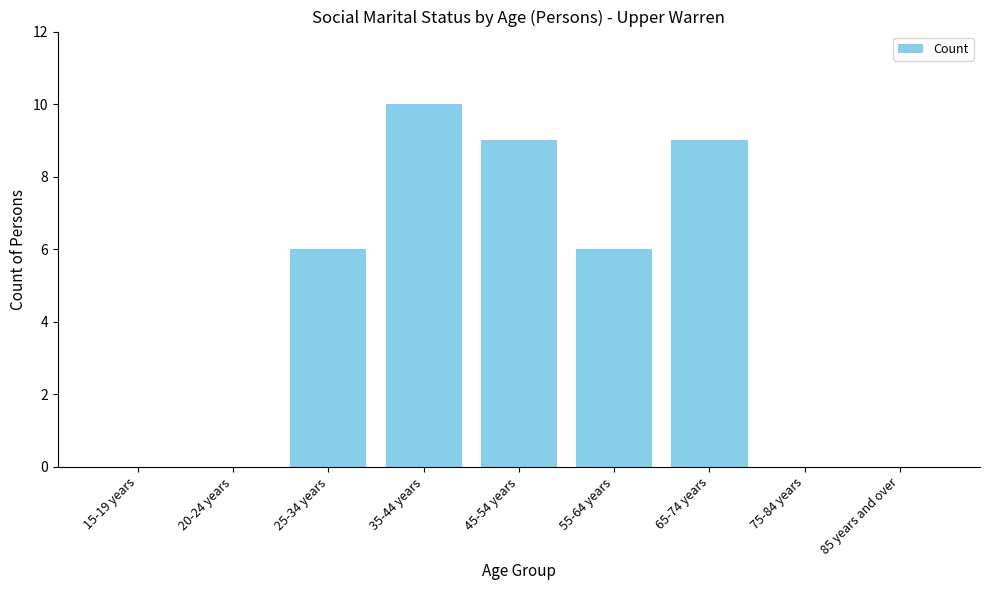

At which category does the chart reach its peak across all series?

35-44 years